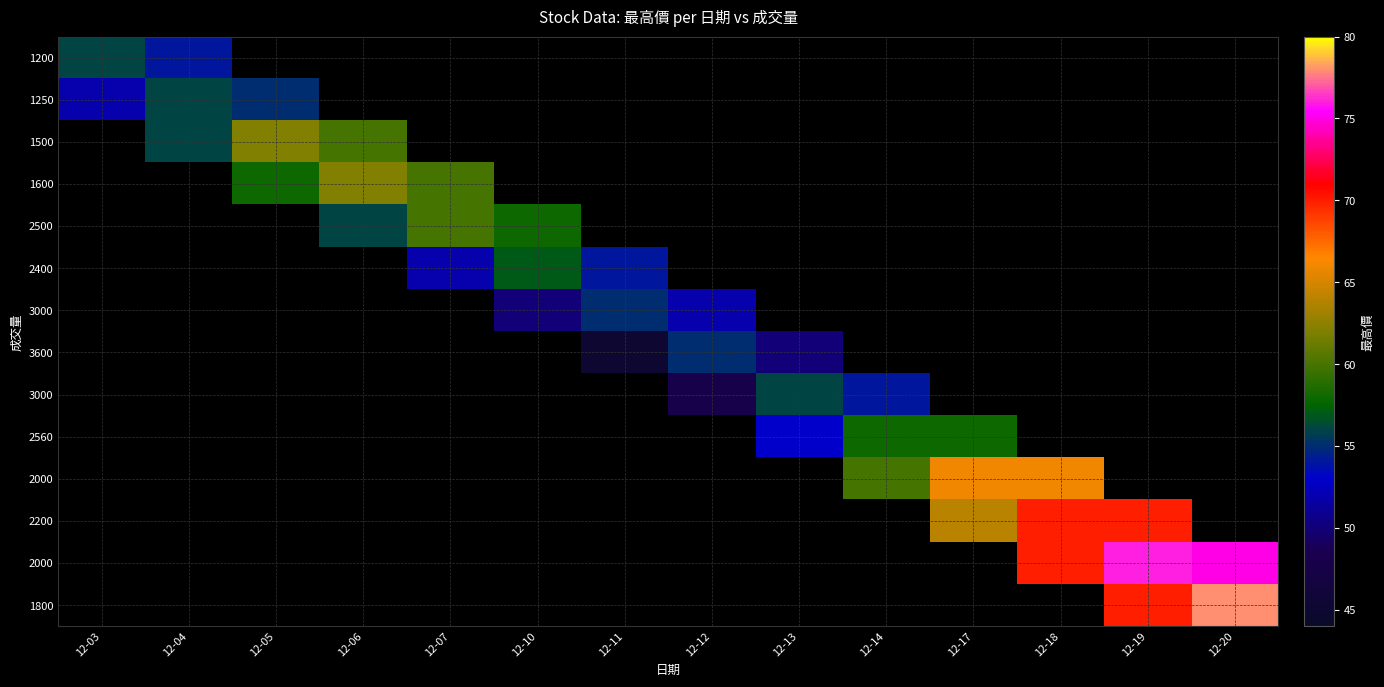

Count the number of data series in this chart.

14